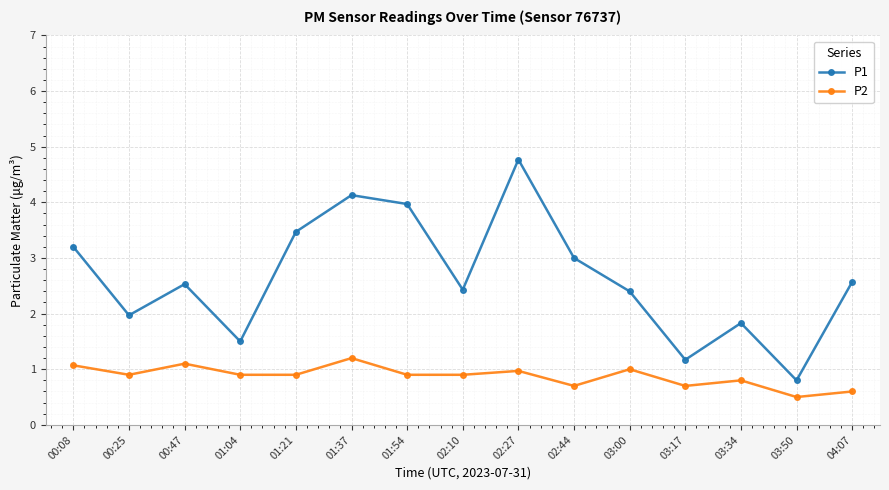

At how many categories does at least one series exceed 0?

15